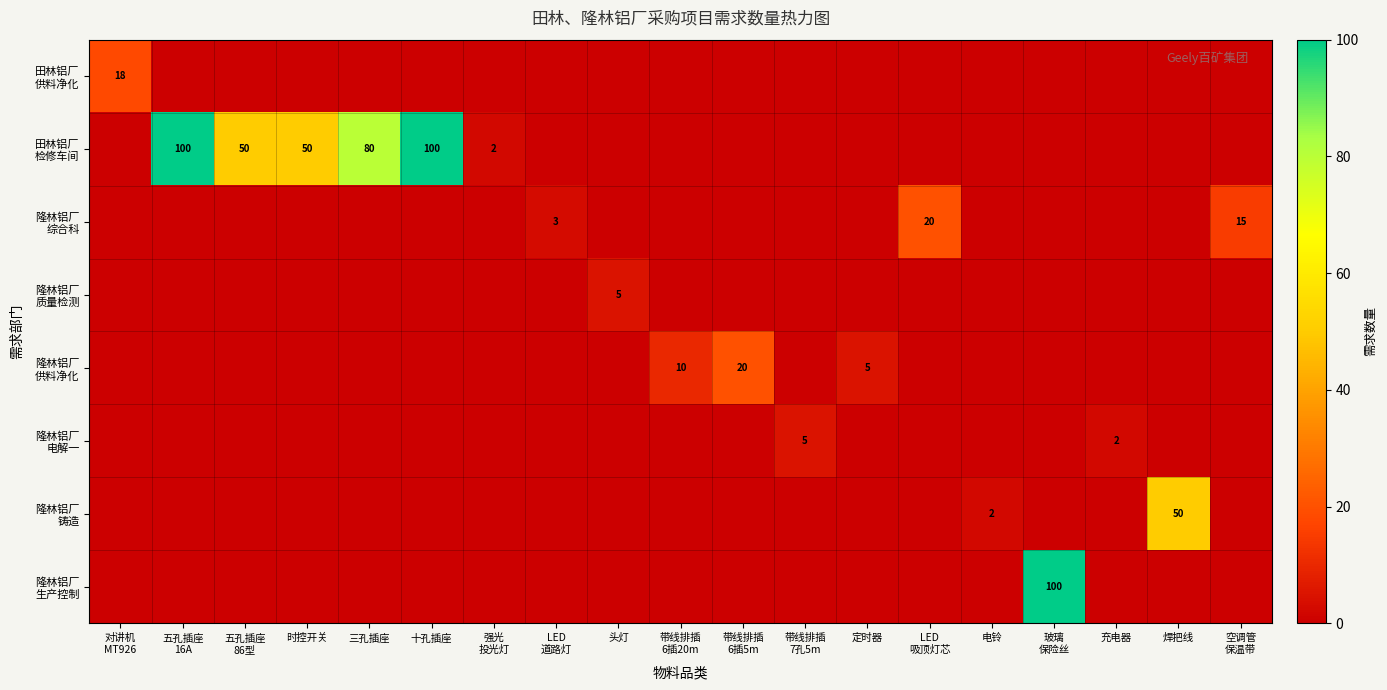

At how many categories does at least one series exceed 95?

3